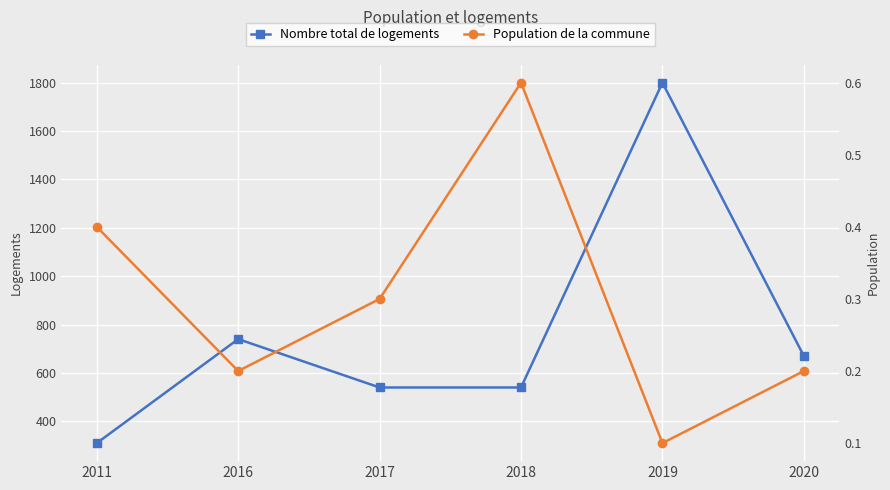

What is the difference between the second highest and minimum values in the Nombre total de logements series?

430